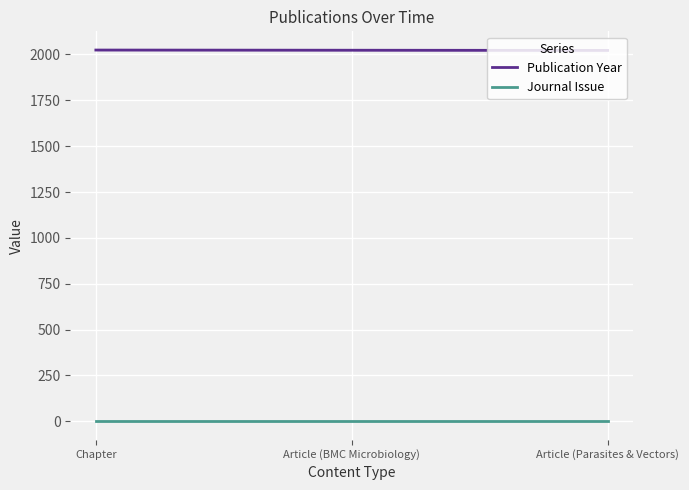

How many data points in Publication Year are less than 2023?

1